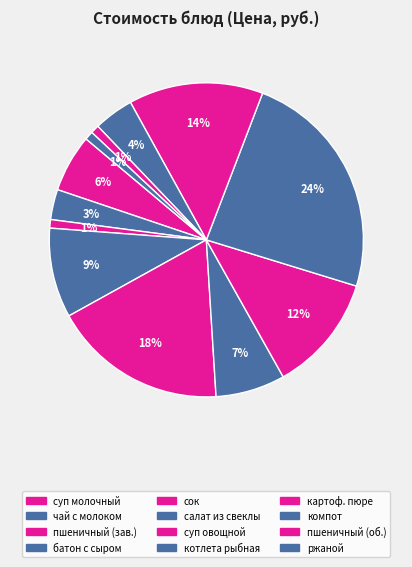

Is there any slice that represents more than half of the pie?

No